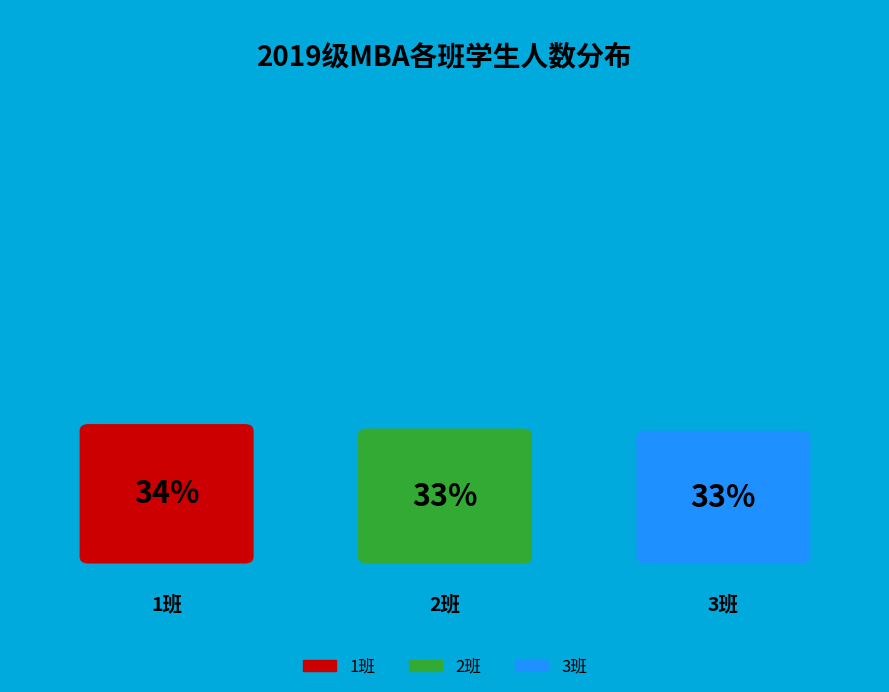

To the nearest percent, what percentage of the pie is 1班?

34%